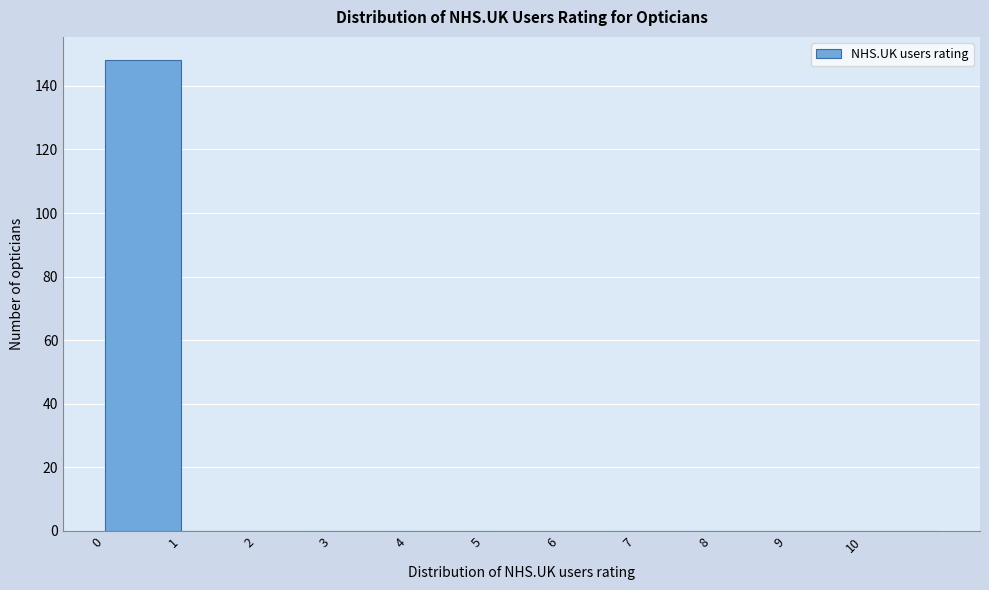

Which range on the x-axis has the tallest bar?

0 to 1